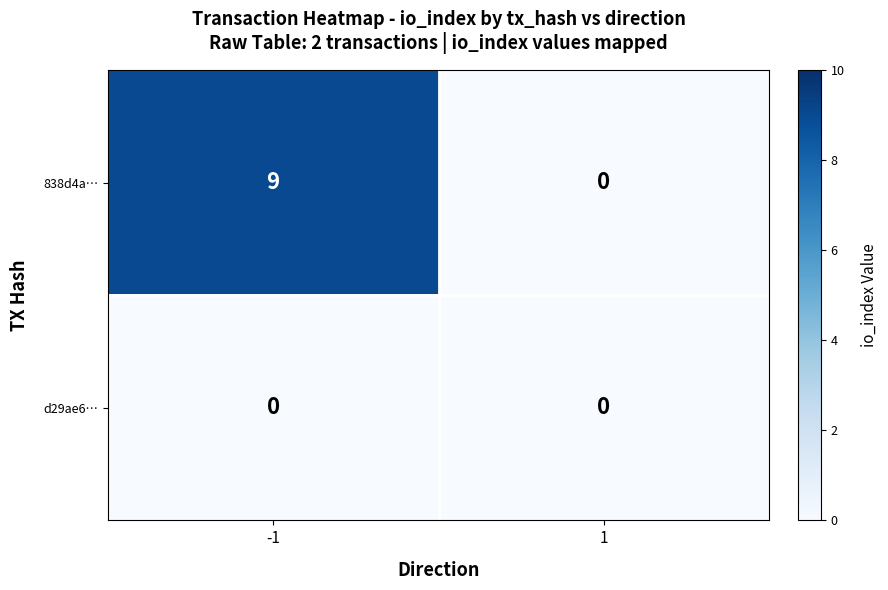

What is the difference between the highest and lowest values at -1?

9